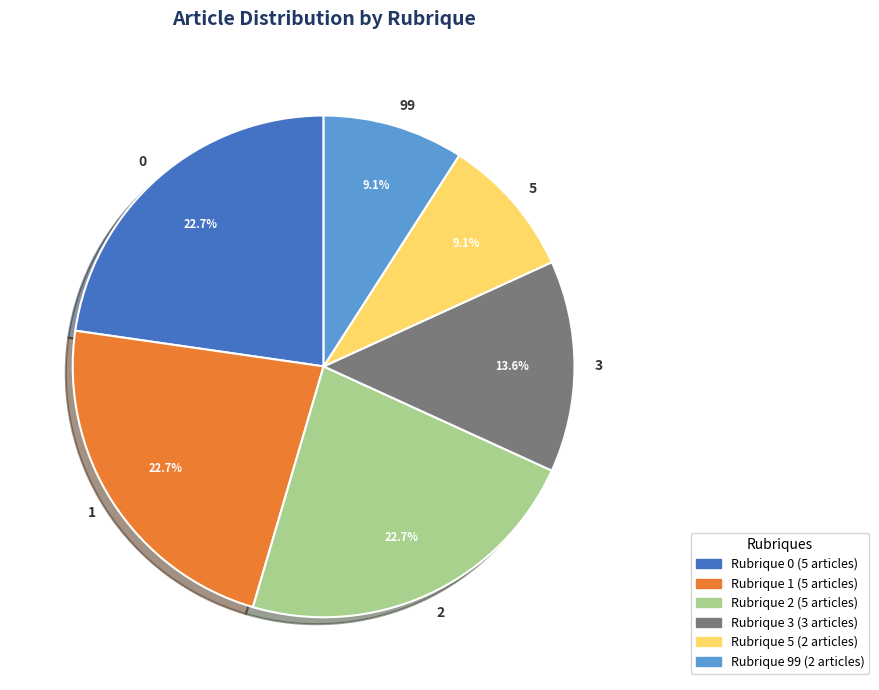

Does 3 represent more than half of the total?

No